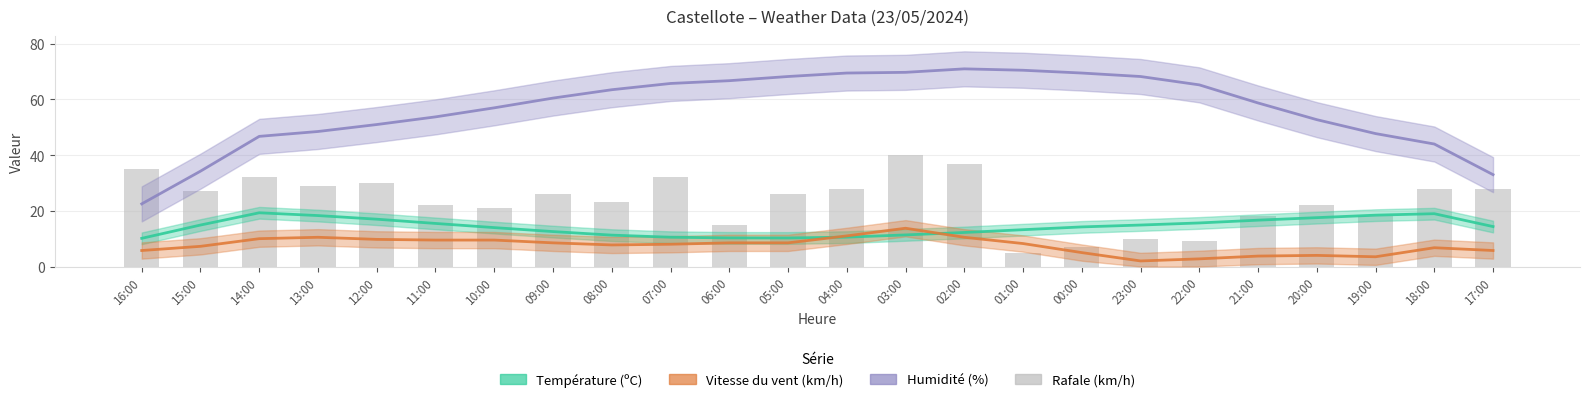

Which has a higher value, 19:00 or 13:00?

13:00